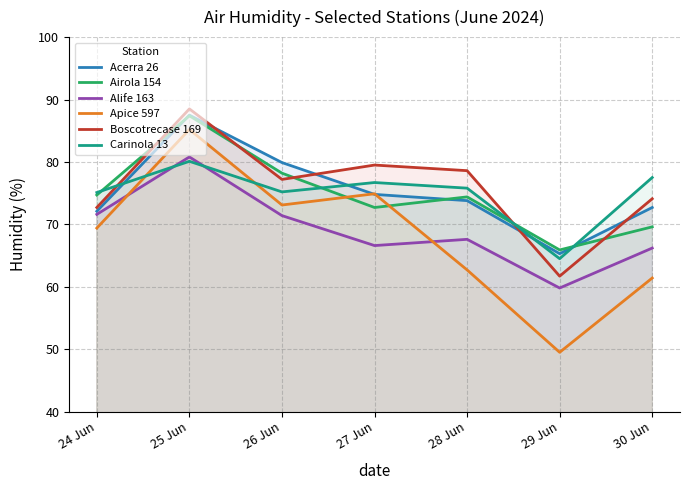

What is the label of the 7th point from the left?

30 Jun